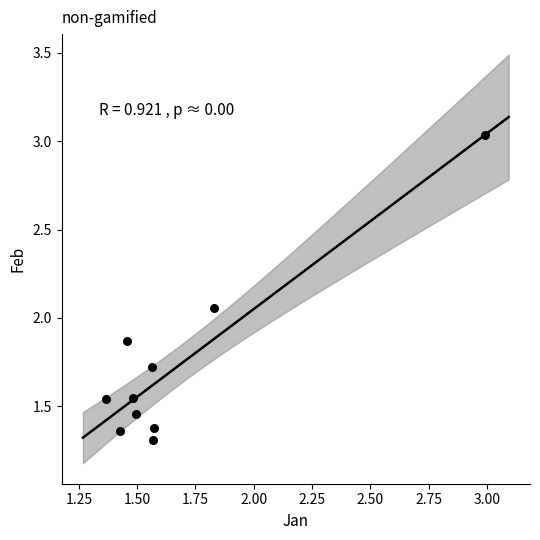

What is the average Y value?

1.7